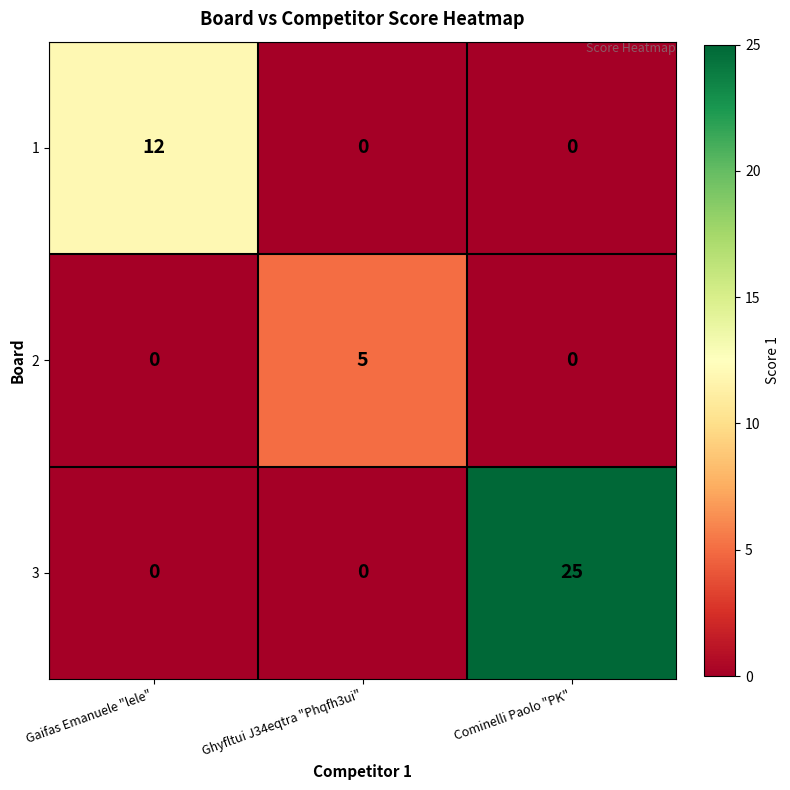

Reading left to right, list all the values displayed in this chart.

1: Gaifas Emanuele "lele"=12	Ghyfltui J34eqtra "Phqfh3ui"=0	Cominelli Paolo "PK"=0
2: Gaifas Emanuele "lele"=0	Ghyfltui J34eqtra "Phqfh3ui"=5	Cominelli Paolo "PK"=0
3: Gaifas Emanuele "lele"=0	Ghyfltui J34eqtra "Phqfh3ui"=0	Cominelli Paolo "PK"=25